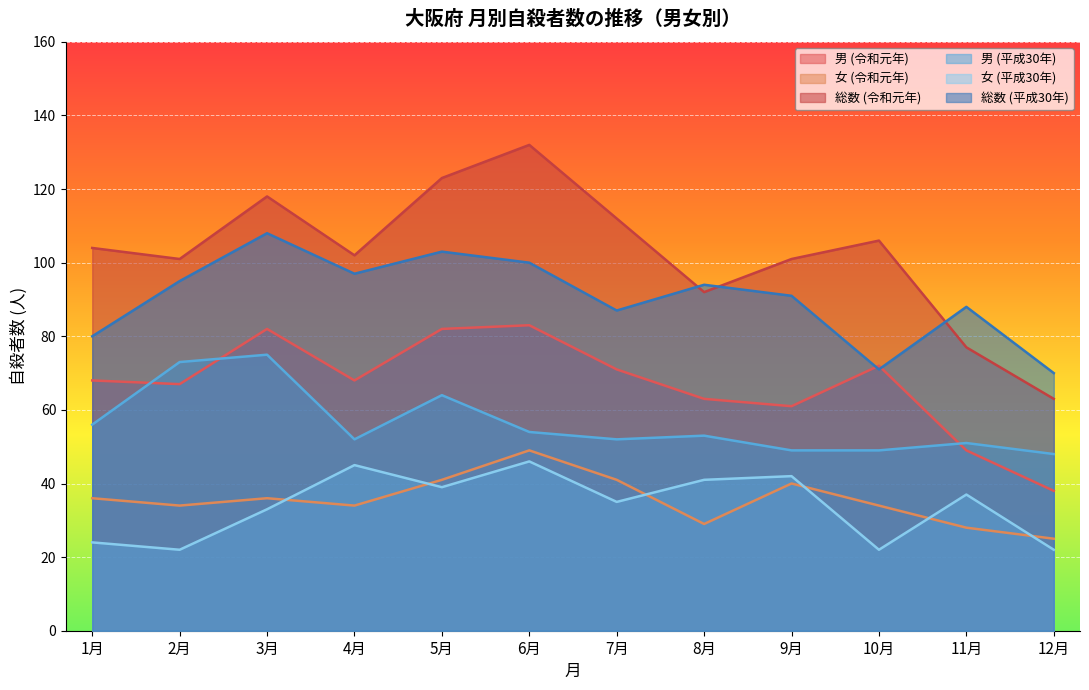

How many interior local valleys does the 男 (平成30年) series have?

2